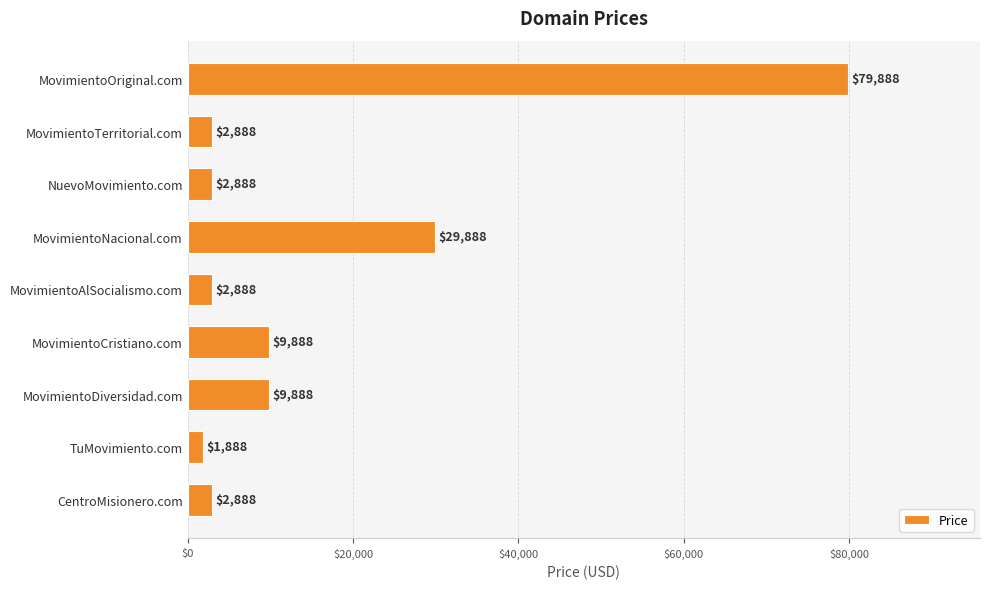

Reading top to bottom, list all the values displayed in this chart.

79888	2888	2888	29888	2888	9888	9888	1888	2888